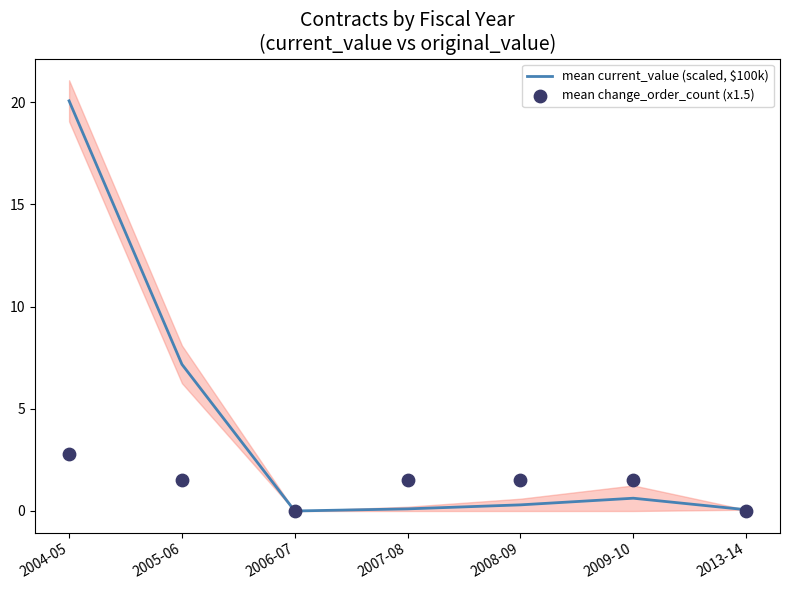

Which series has the largest total across all categories?

mean current_value (scaled, $100k)